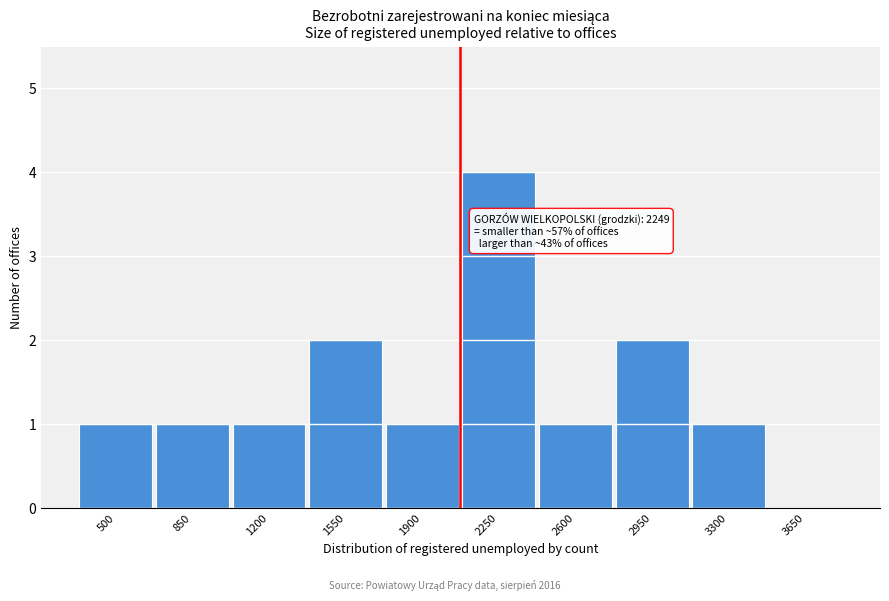

Reading left to right, what are all the values shown in this chart?

500=1	850=1	1200=1	1550=2	1900=1	2250=4	2600=1	2950=2	3300=1	3650=0